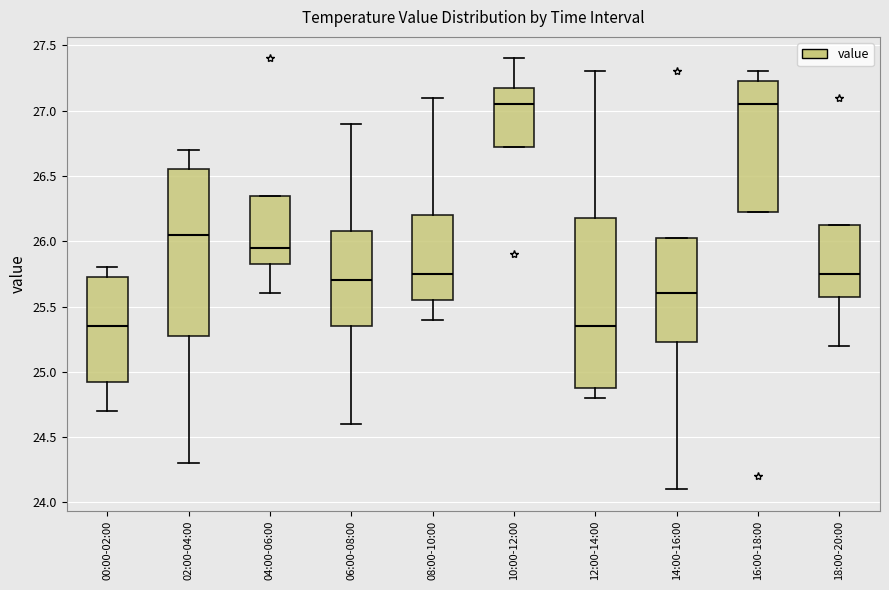

Reading left to right, read every box against the y-axis: the position of its median line, the range the box covers, and the ends of its whiskers. The values are not printed on the chart, so give them approximately, as read against the axis.

00:00-02:00: median 25.35, box 24.95 to 25.75, whiskers 24.70 to 25.80
02:00-04:00: median 26.05, box 25.30 to 26.55, whiskers 24.30 to 26.70
04:00-06:00: median 25.95, box 25.85 to 26.35, whiskers 25.60 to 26.35
06:00-08:00: median 25.70, box 25.35 to 26.10, whiskers 24.60 to 26.90
08:00-10:00: median 25.75, box 25.55 to 26.20, whiskers 25.40 to 27.10
10:00-12:00: median 27.05, box 26.75 to 27.20, whiskers 26.75 to 27.40
12:00-14:00: median 25.35, box 24.90 to 26.20, whiskers 24.80 to 27.30
14:00-16:00: median 25.60, box 25.25 to 26.05, whiskers 24.10 to 26.05
16:00-18:00: median 27.05, box 26.25 to 27.25, whiskers 26.25 to 27.30
18:00-20:00: median 25.75, box 25.60 to 26.15, whiskers 25.20 to 26.15